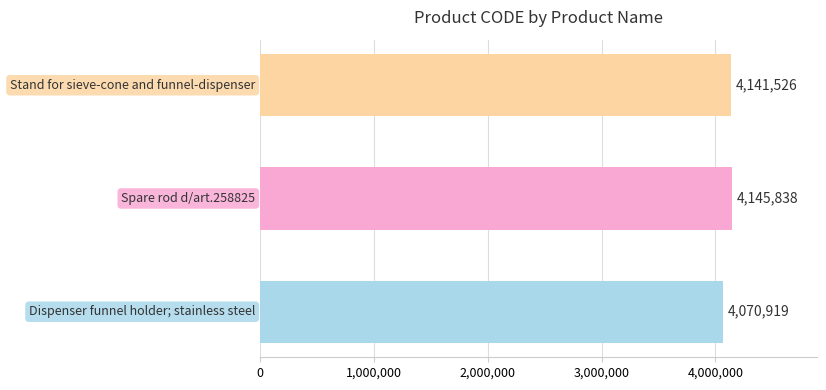

What is the average value?

4119428